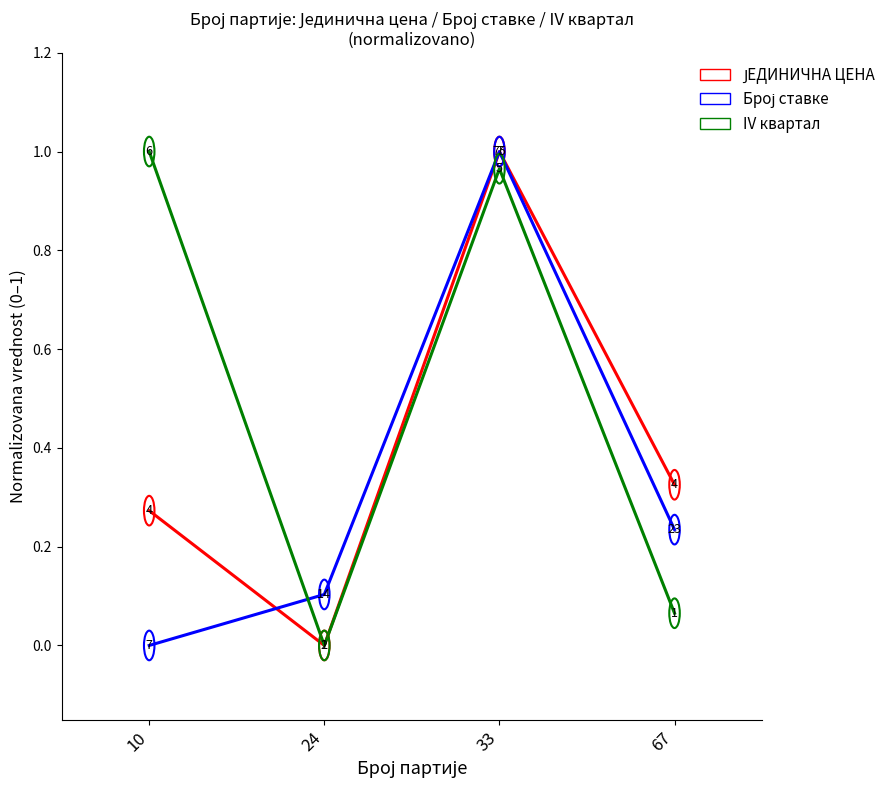

How many lines are shown in the chart?

3